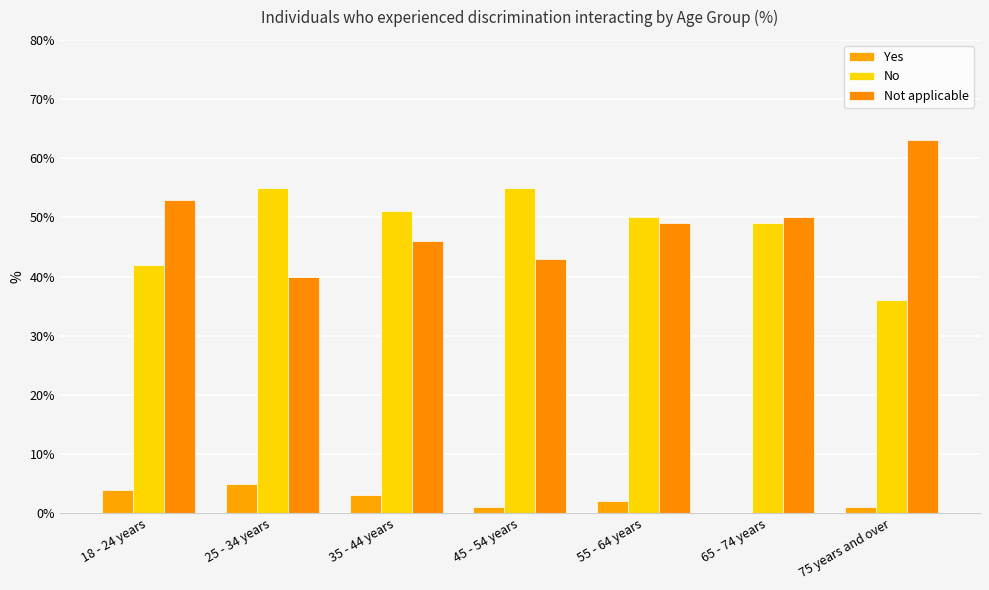

Rank the categories by Yes value from lowest to highest.

65 - 74 years, 45 - 54 years, 75 years and over, 55 - 64 years, 35 - 44 years, 18 - 24 years, 25 - 34 years